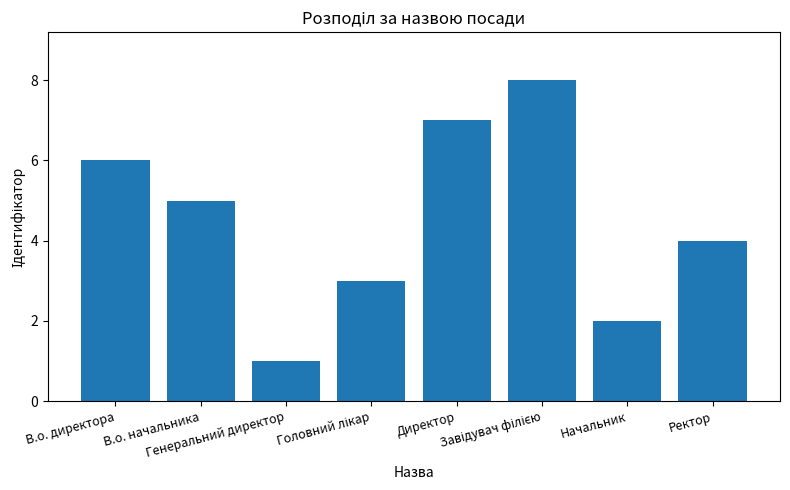

What is the maximum value shown in the chart?

8